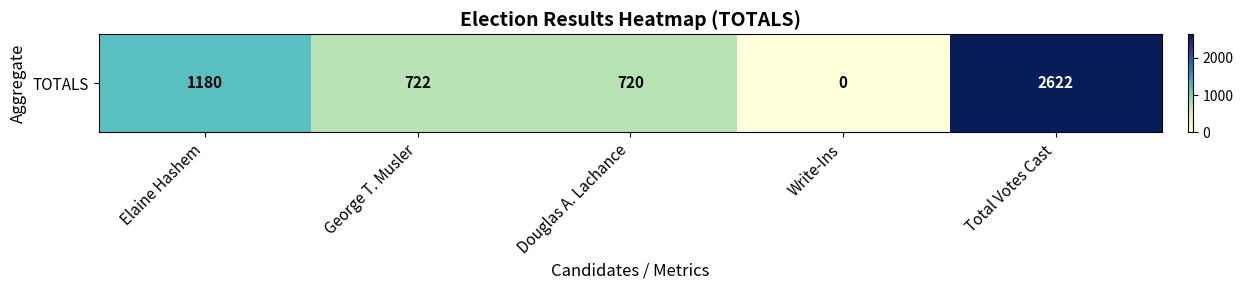

Rank the categories by value from highest to lowest.

Total Votes Cast, Elaine Hashem, George T. Musler, Douglas A. Lachance, Write-Ins